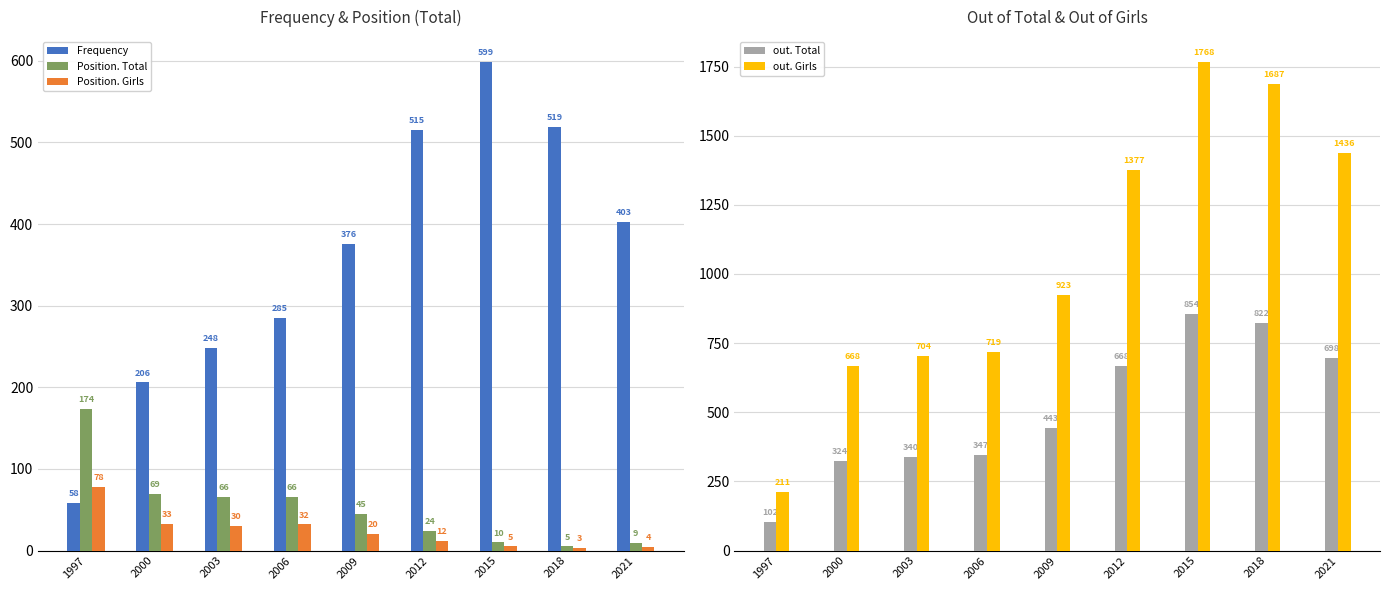

At which label does Position. Girls first exceed 20?

1997